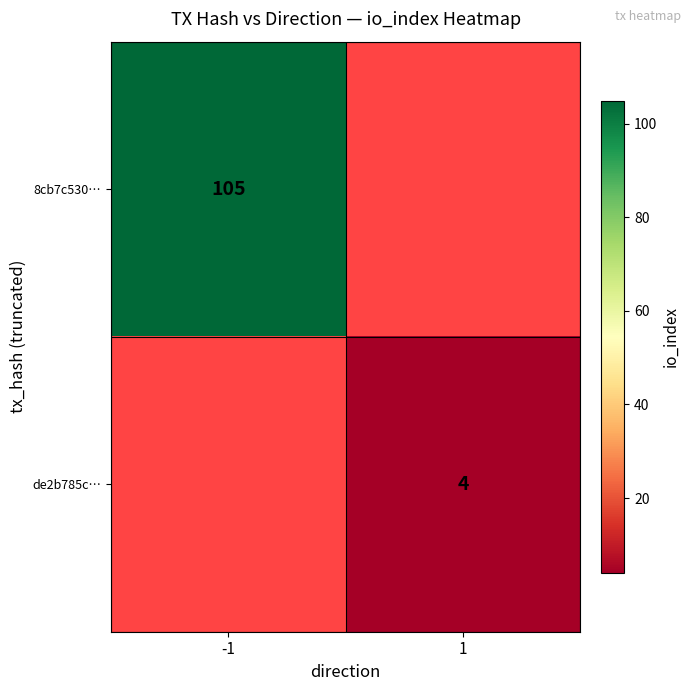

Is it true that 8cb7c530… equals 65 at -1?

False